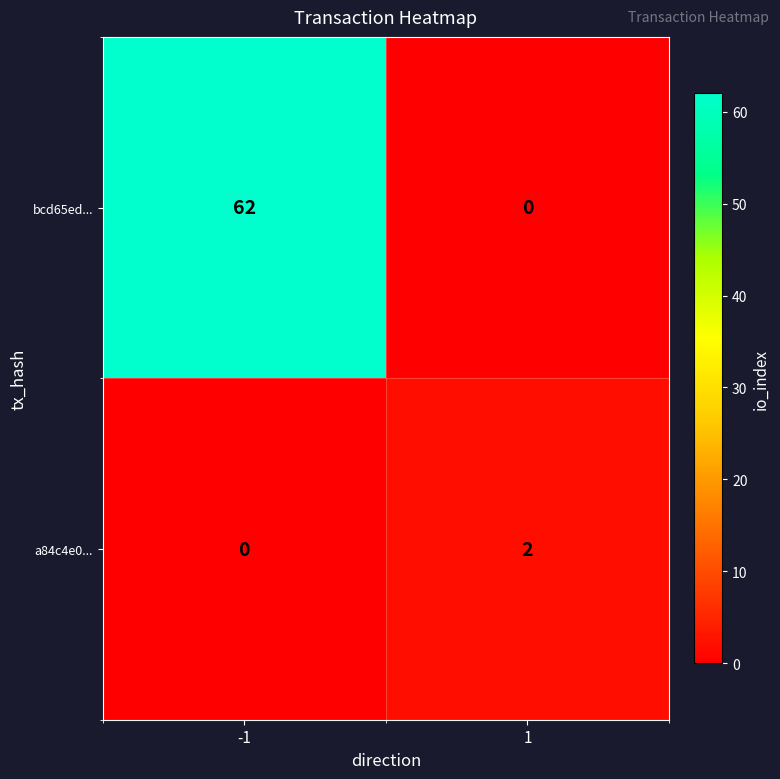

What is the maximum value shown in the chart?

62